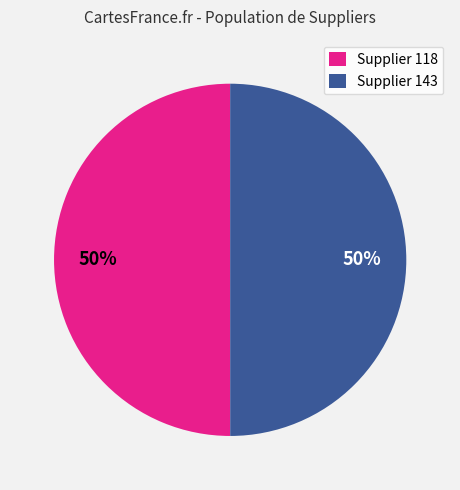

What percentage is the Supplier 143 slice, to the nearest percent?

50%